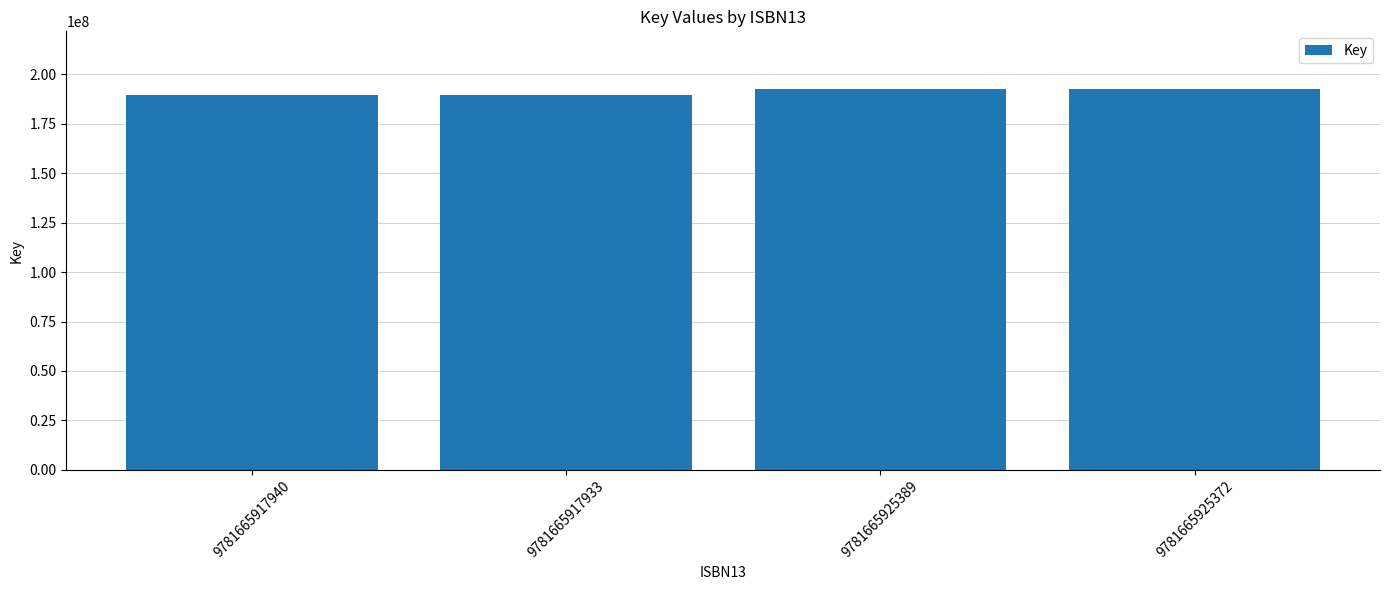

What position from the left is 9781665917933?

2